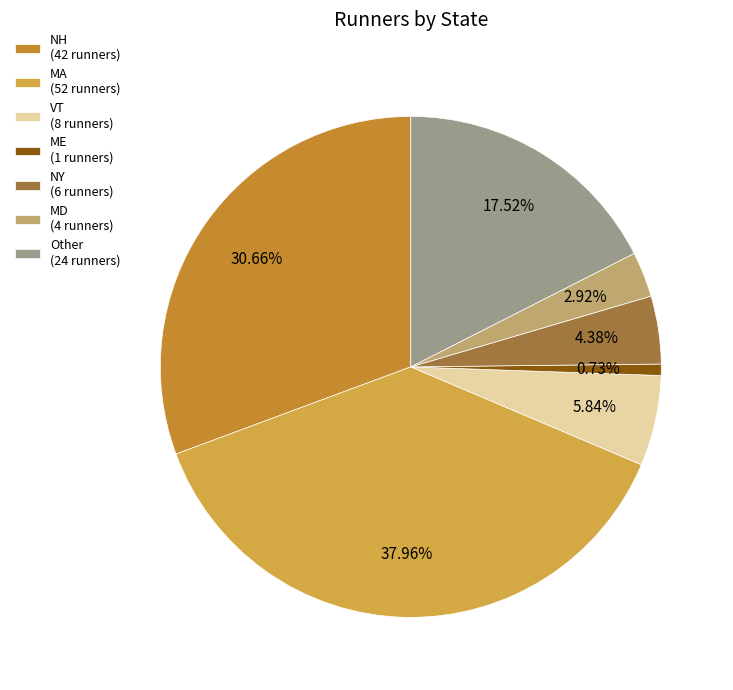

Rank the categories by value from lowest to highest.

ME, MD, NY, VT, Other, NH, MA